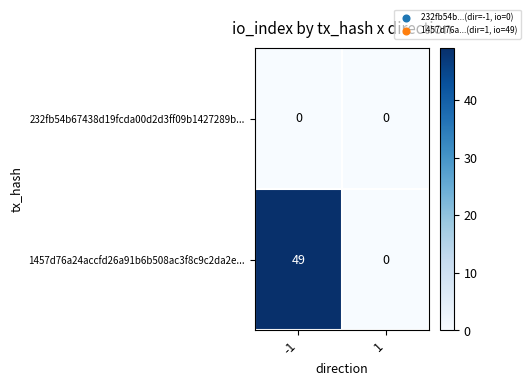

Rank the series by their maximum value, from lowest to highest.

232fb54b67438d19fcda00d2d3ff09b1427289b..., 1457d76a24accfd26a91b6b508ac3f8c9c2da2e...